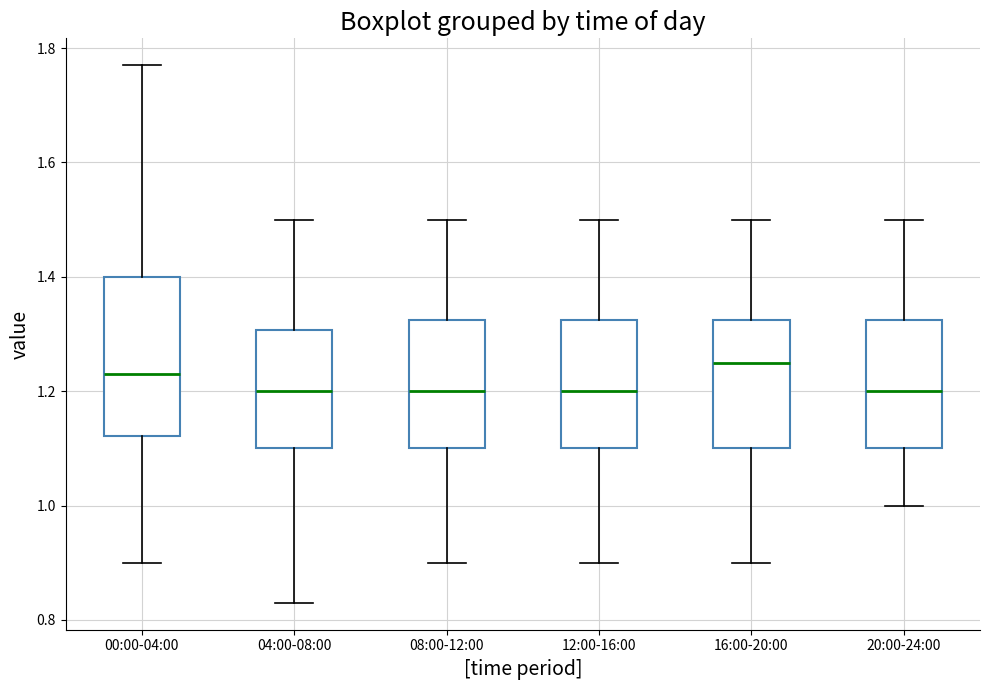

Where does the upper whisker of the box for 20:00-24:00 end on the y-axis? The values are not printed on the chart, so give them approximately, as read against the axis.

1.50